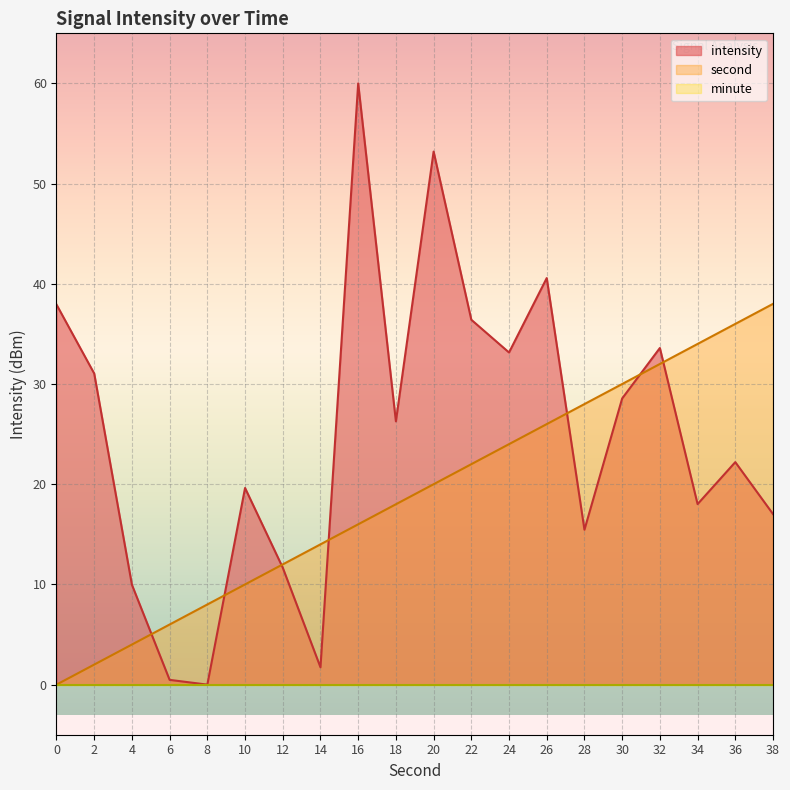

What is the maximum value shown in the chart?

60.0